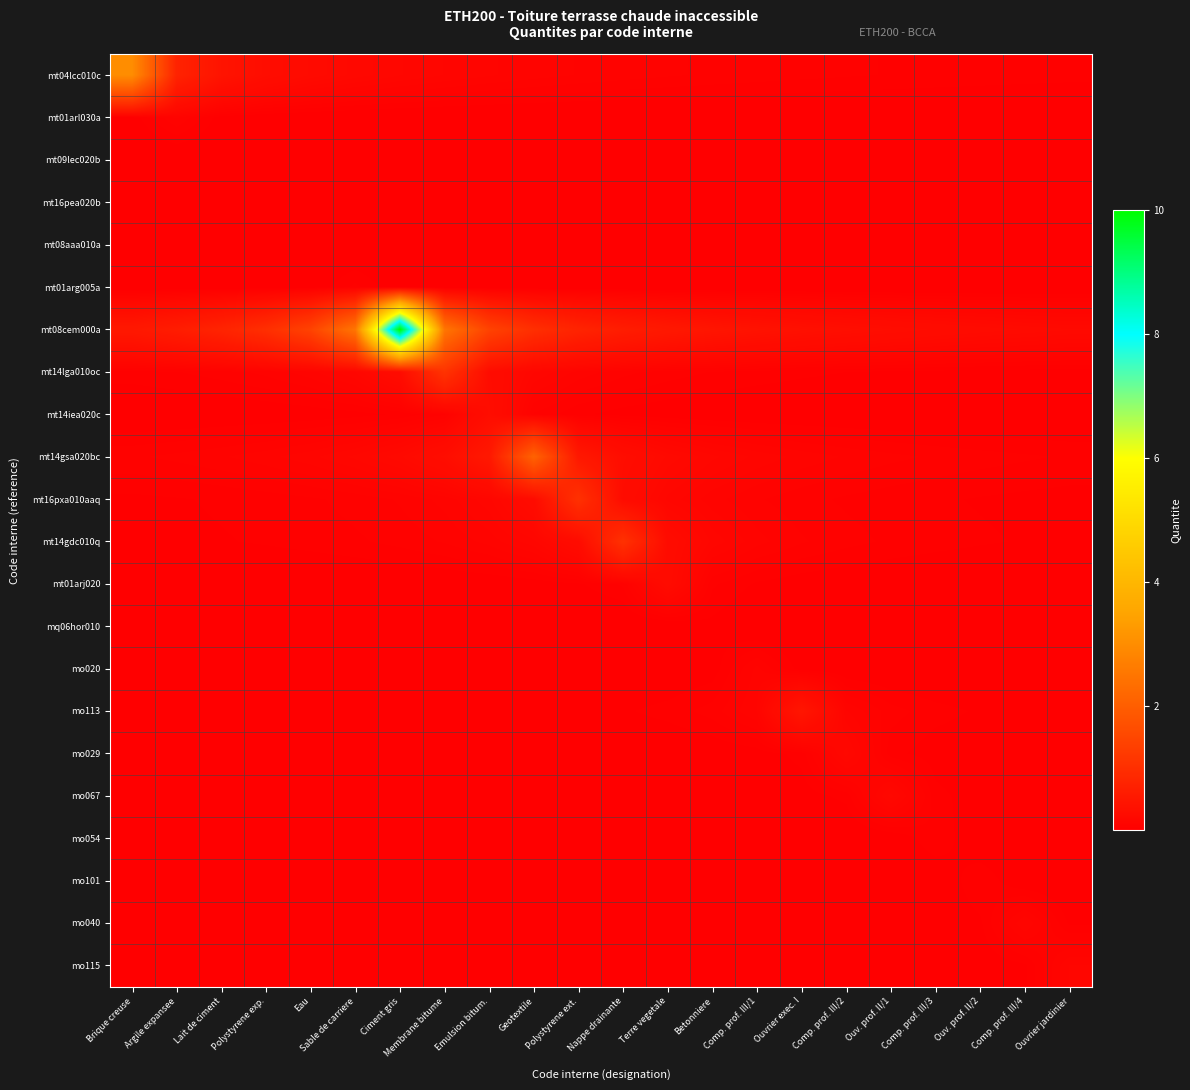

At which category is the sum across all series the highest?

Ciment gris